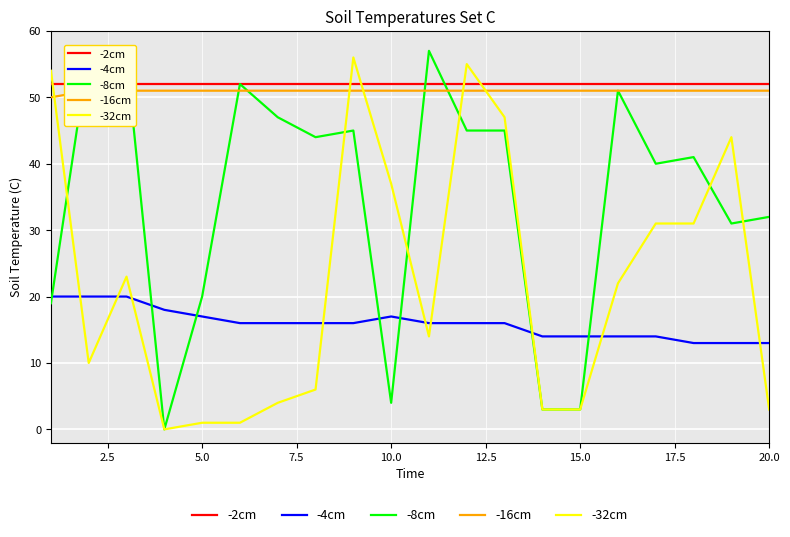

What is the maximum value shown in the chart?

57